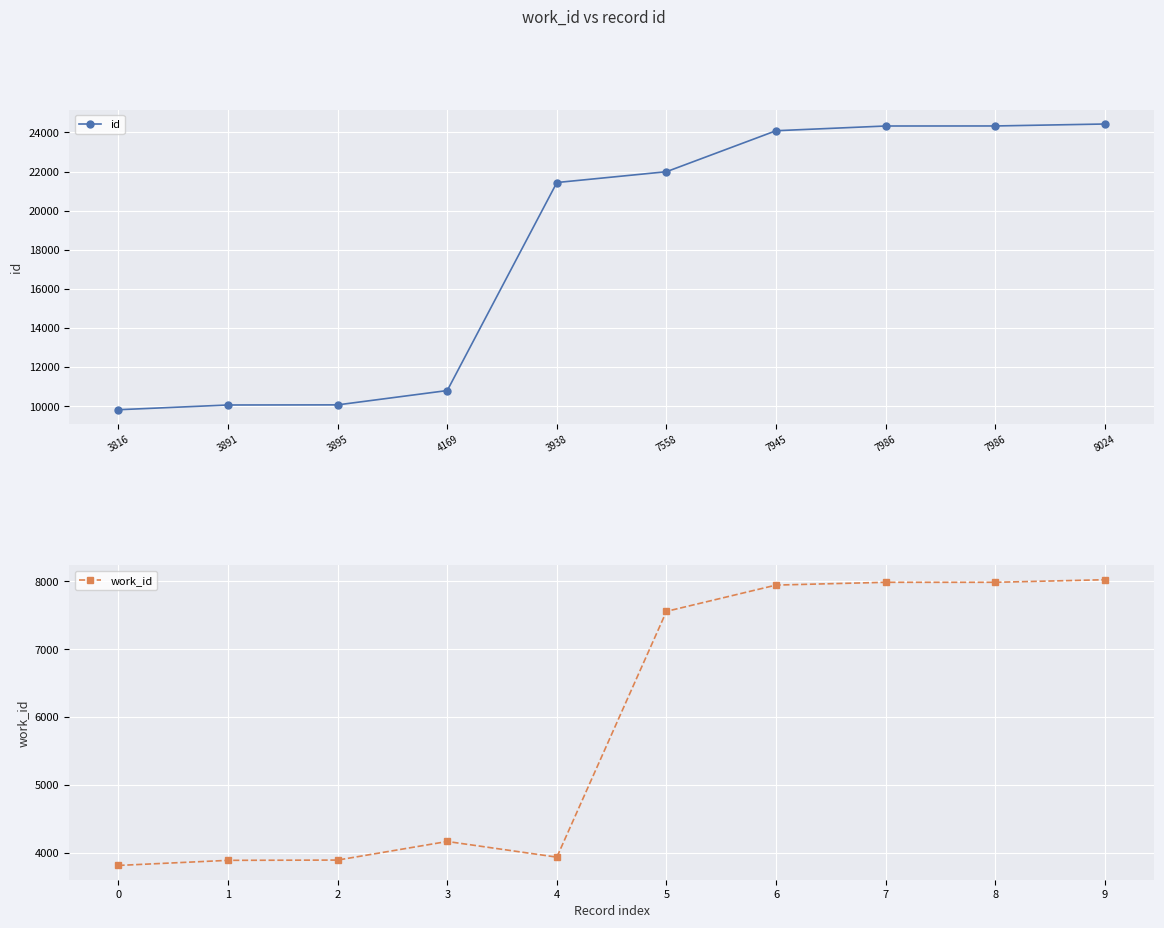

Is it true that id equals 9825 at 3816?

True